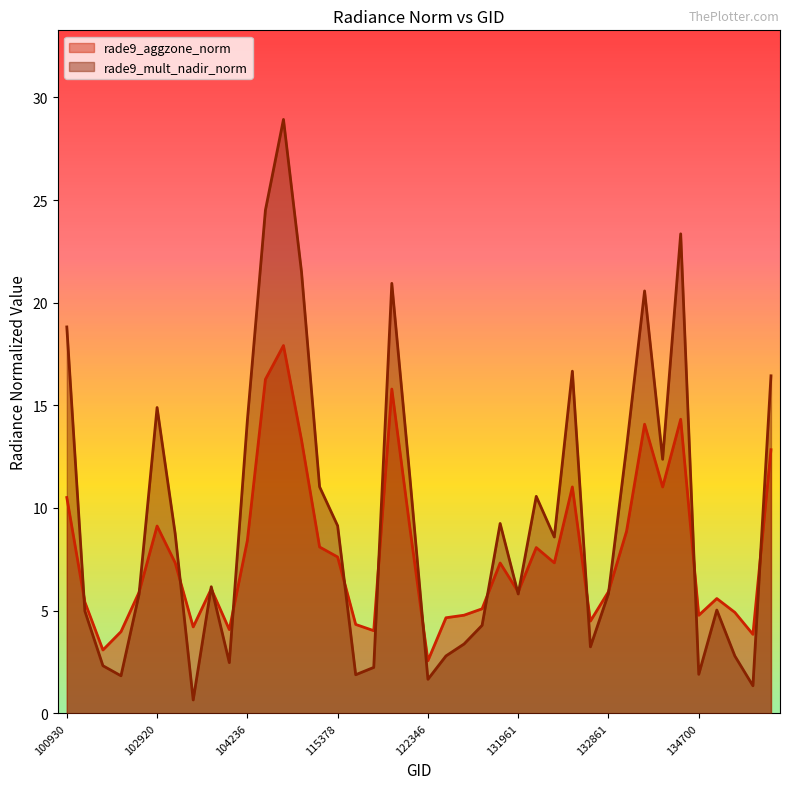

How many times do rade9_aggzone_norm and rade9_mult_nadir_norm cross each other?

16